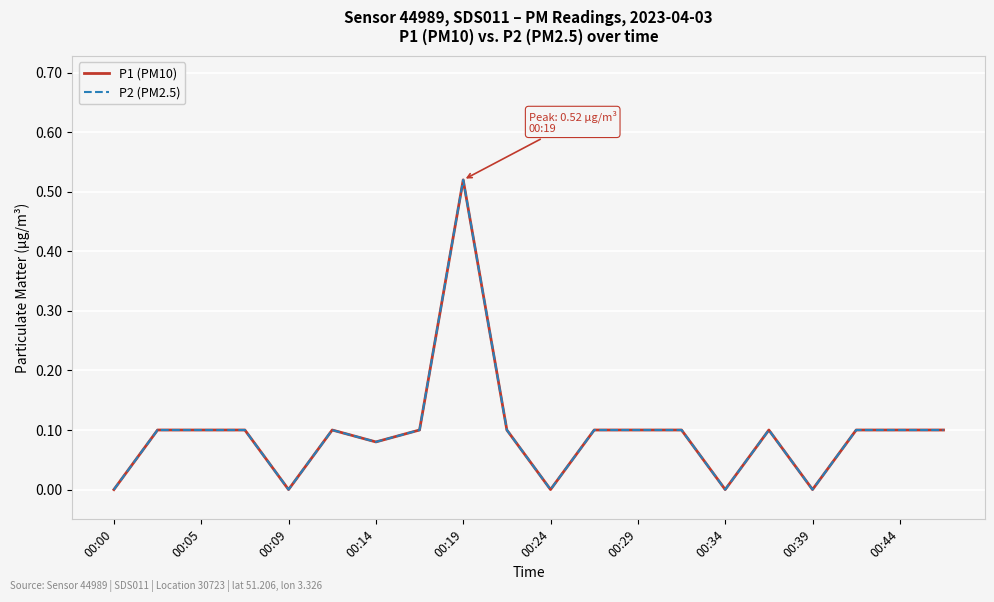

Is this an area chart (filled region under the line)?

No